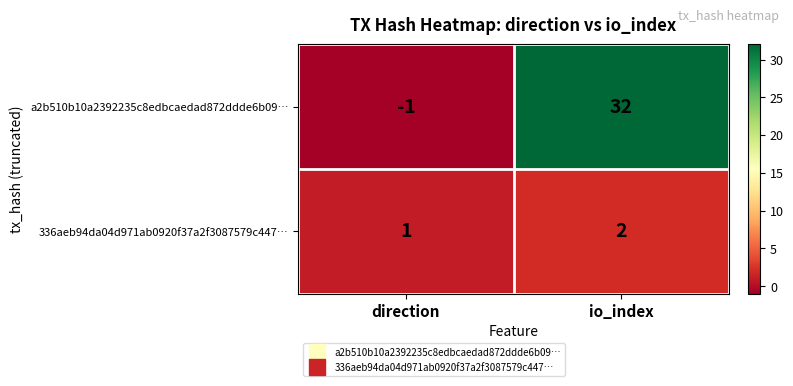

At which label is a2b510b10a2392235c8edbcaedad872ddde6b09… closest to 15?

direction